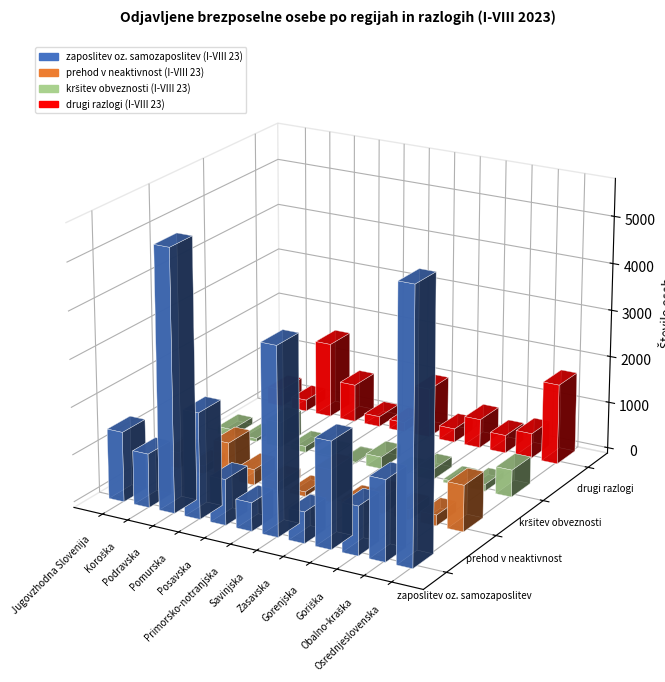

At Koroška, list the series in order from largest to smallest.

zaposlitev oz. samozaposlitev (I-VIII 23), drugi razlogi (I-VIII 23), prehod v neaktivnost (I-VIII 23), kršitev obveznosti (I-VIII 23)